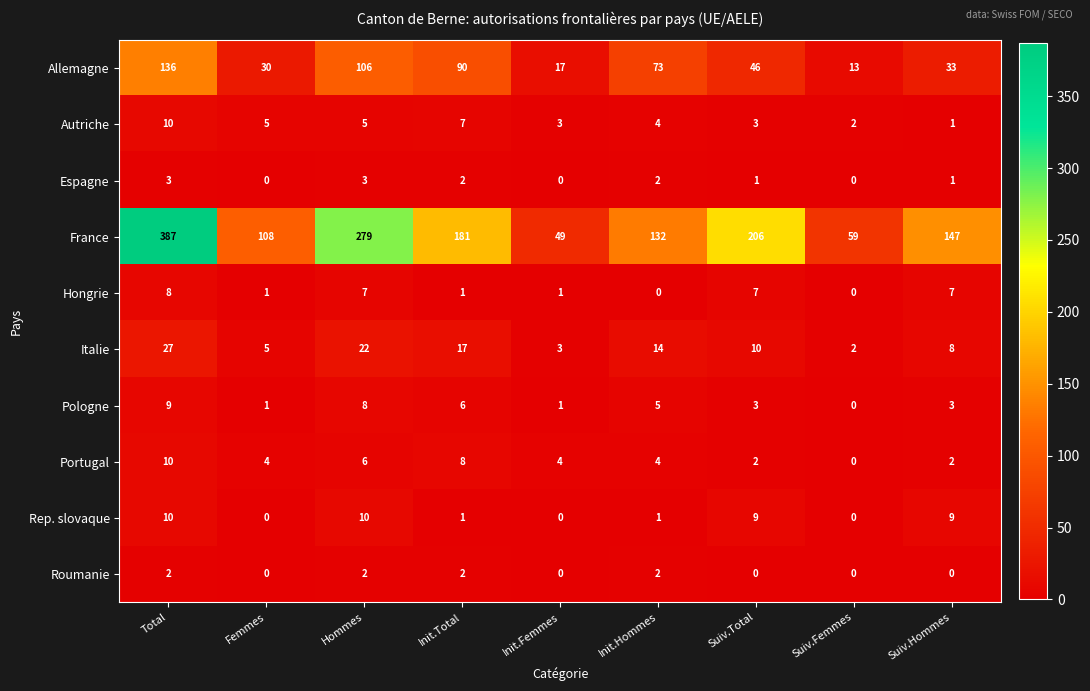

What is the difference between the Hongrie values at Suiv.Hommes and Suiv.Femmes?

7